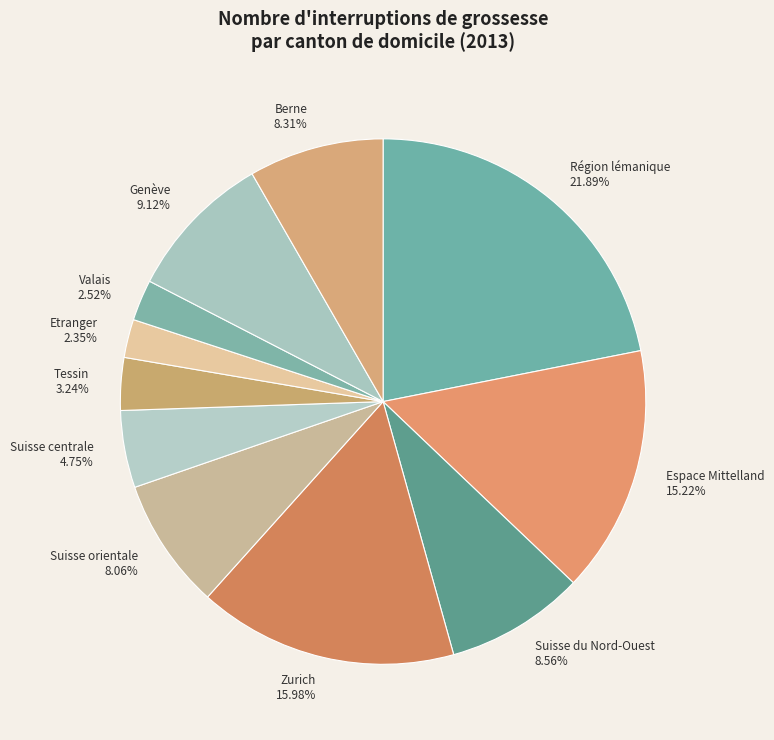

Is the sum of Etranger and Genève greater than half?

No